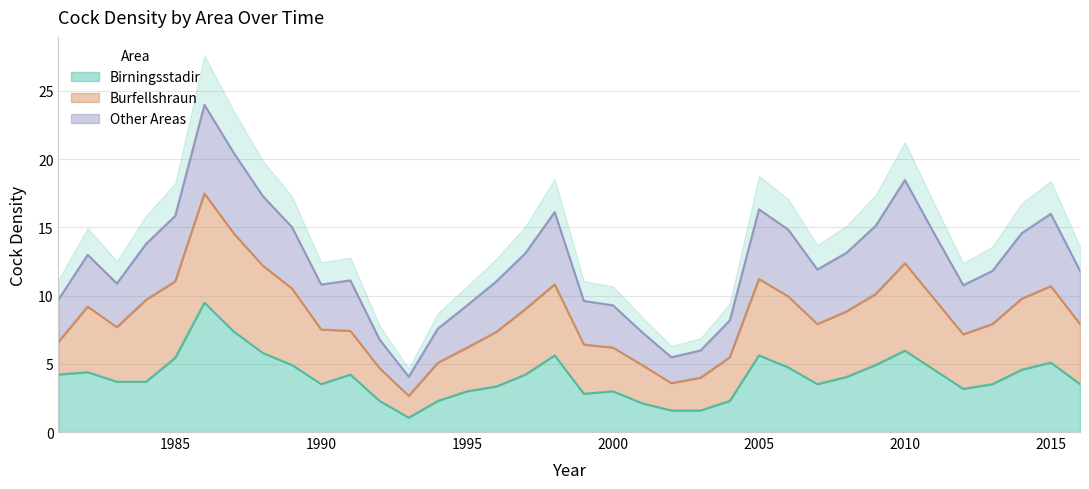

What is the minimum value shown in the chart?

1.1